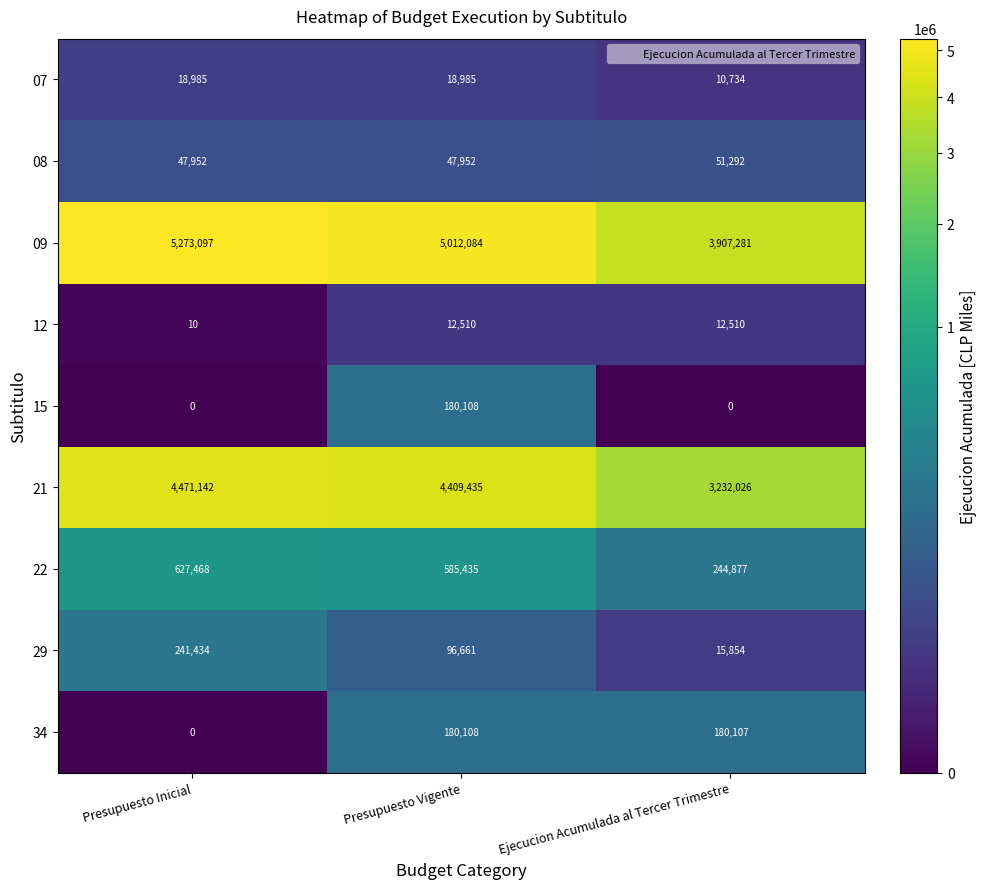

At how many categories does at least one series exceed 4757044?

2